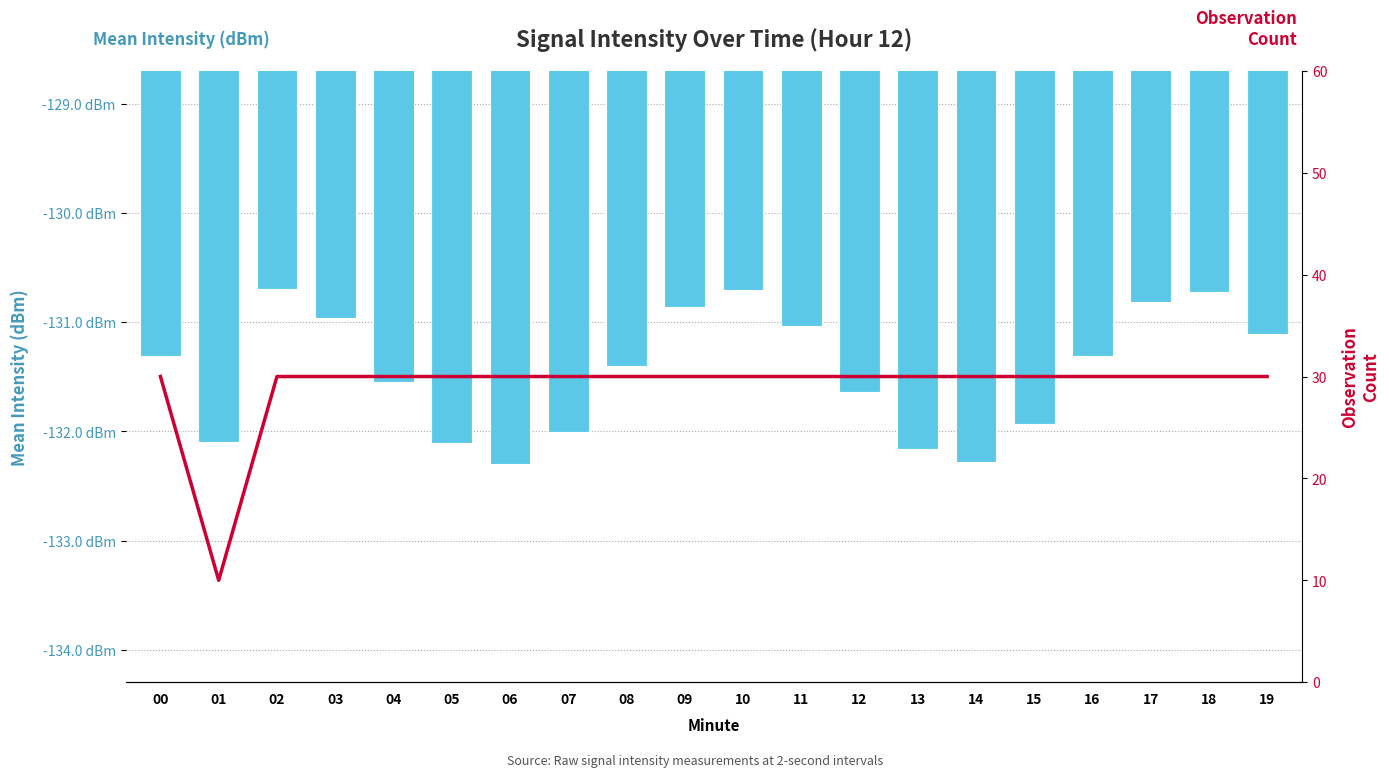

Is the value of Observation Count at 15 greater than the value of Mean Intensity (dBm) at 03?

Yes